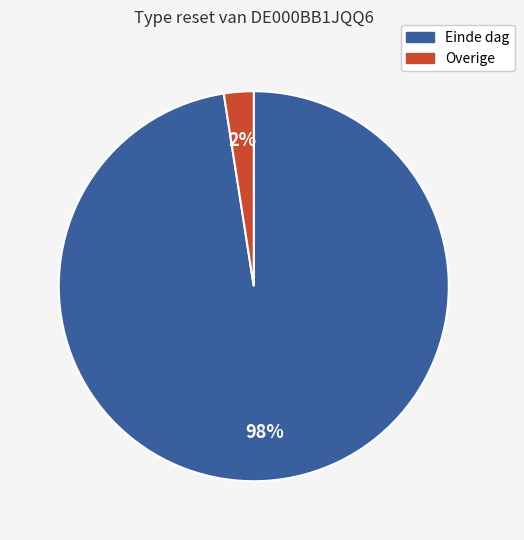

Which slice is the smallest?

Overige